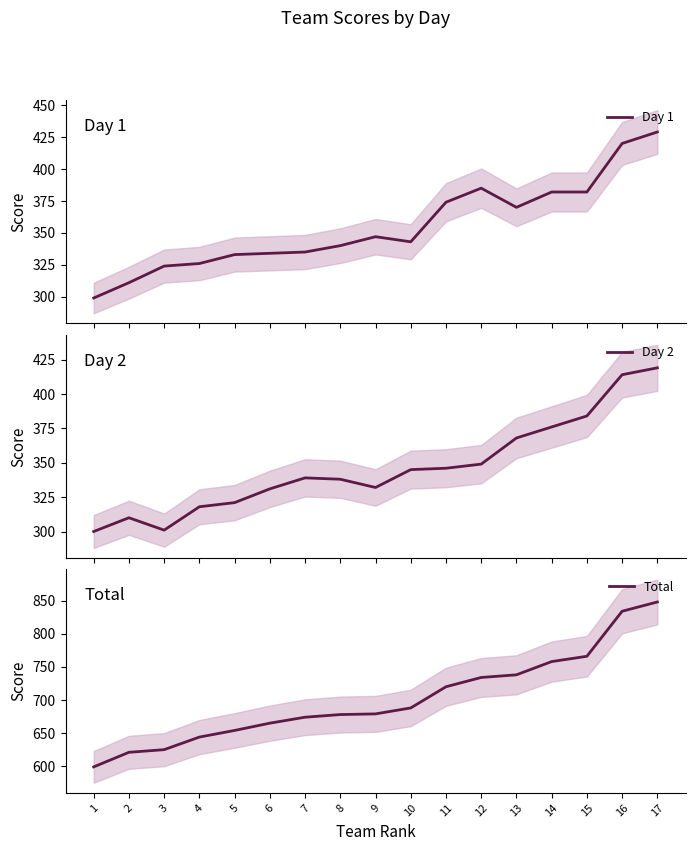

Reading right to left, what are all the values shown in this chart?

Day 1: 429	420	382	382	370	385	374	343	347	340	335	334	333	326	324	311	299
Day 2: 419	414	384	376	368	349	346	345	332	338	339	331	321	318	301	310	300
Total: 848	834	766	758	738	734	720	688	679	678	674	665	654	644	625	621	599